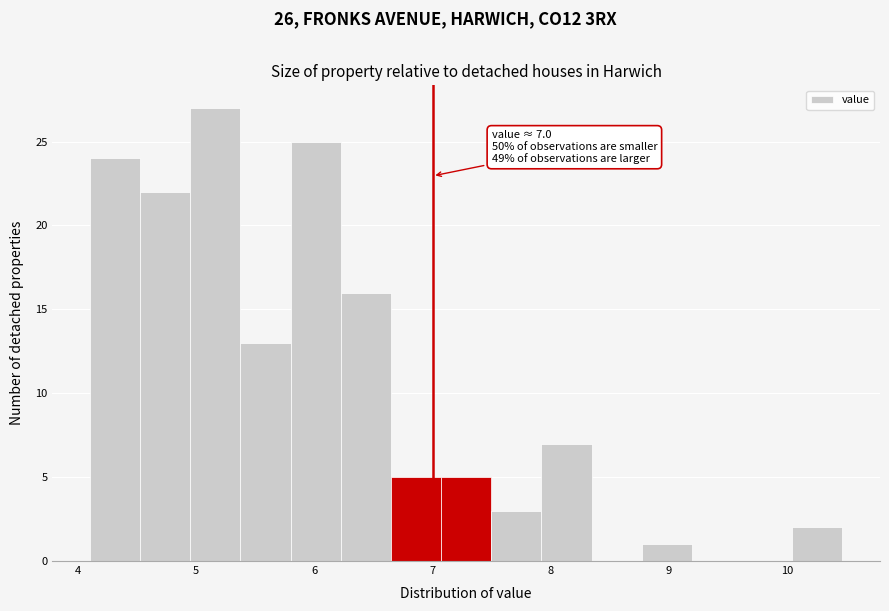

Which range on the x-axis has the tallest bar?

4.9 to 5.4